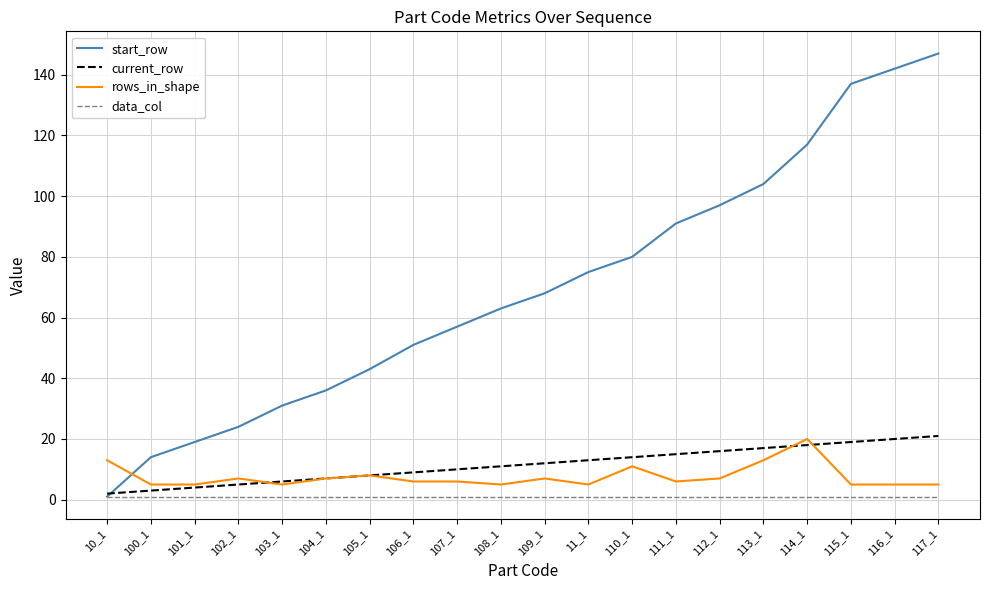

Does the chart display data point markers on the line(s)?

No